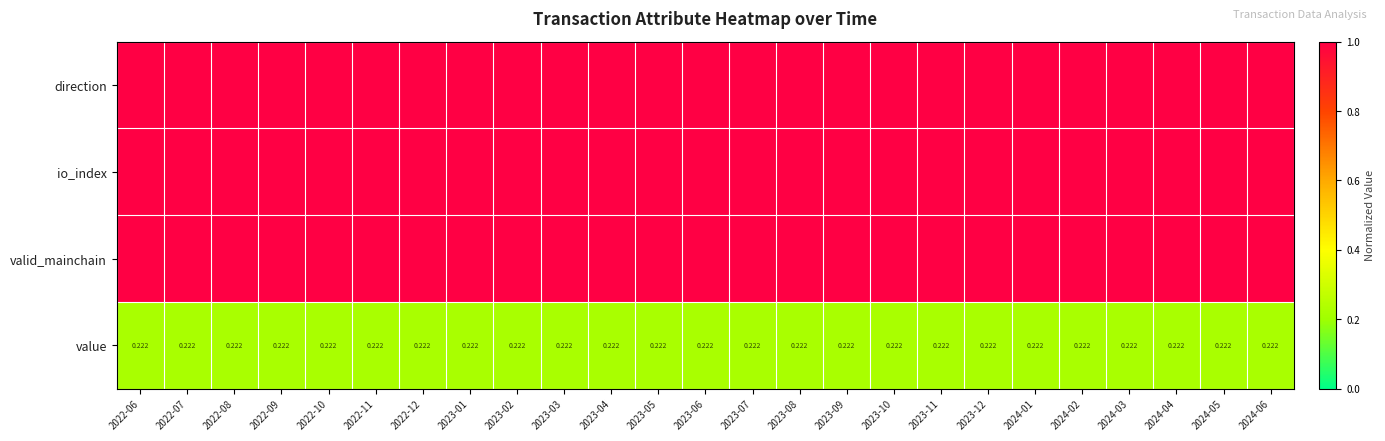

How many data points does each series have?

25